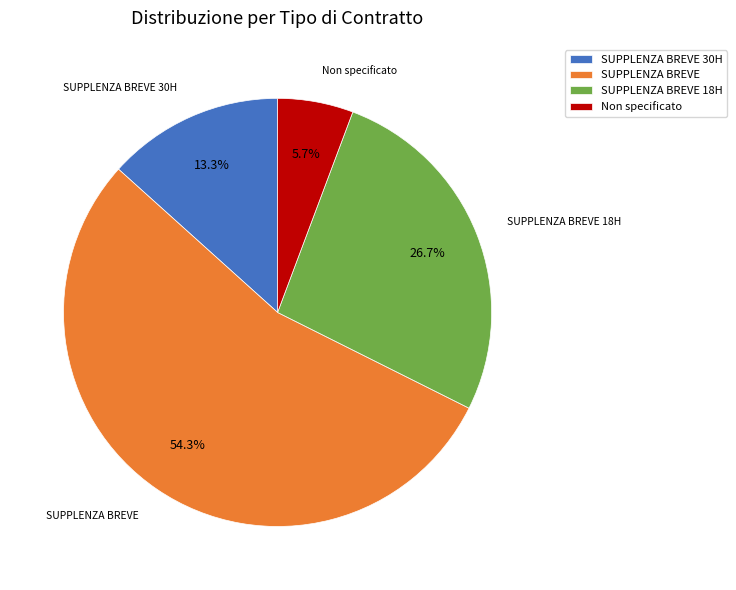

How many slices are in this pie chart?

4